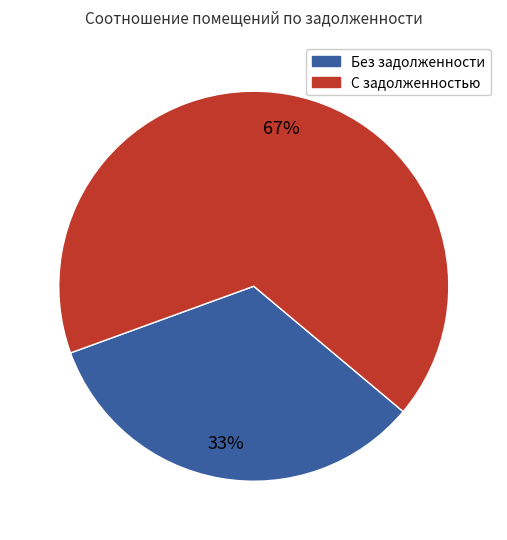

Is it true that Без задолженности is 43% of the pie?

False